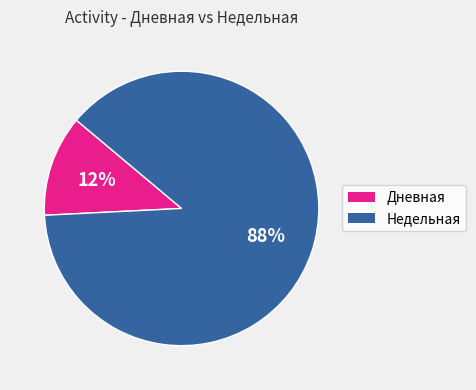

To the nearest percent, what is the difference between the largest and smallest slice percentages?

76%